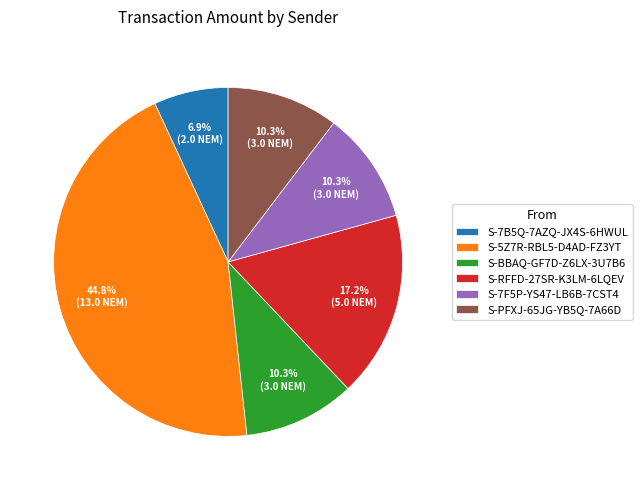

The S-5Z7R-RBL5-D4AD-FZ3YT slice represents 53% of the pie. True or false?

False